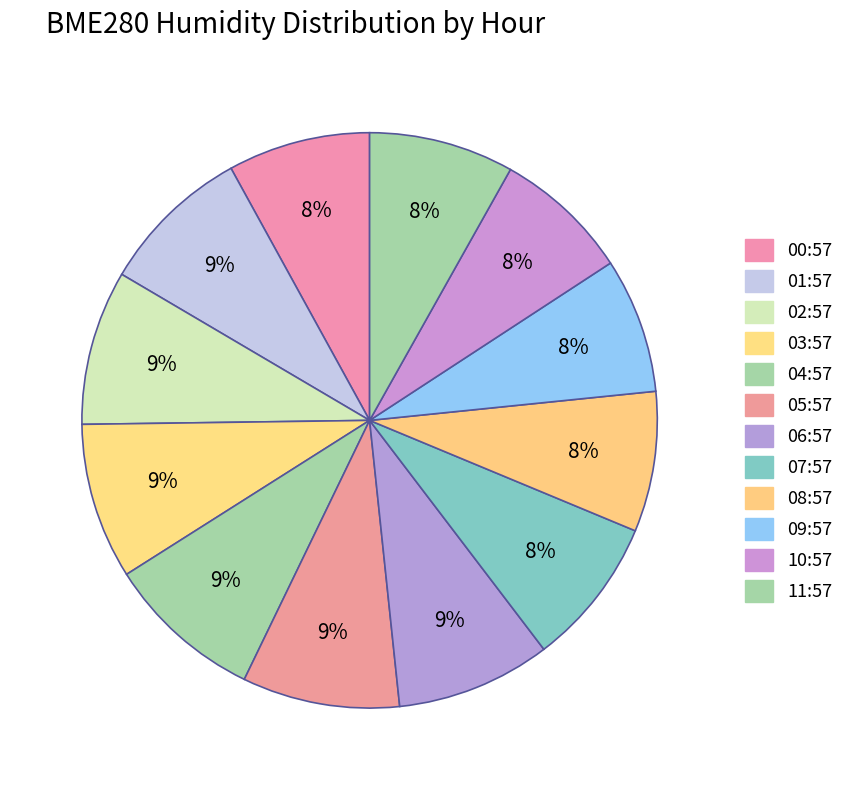

To the nearest percent, what percentage of the pie is 05:57?

9%